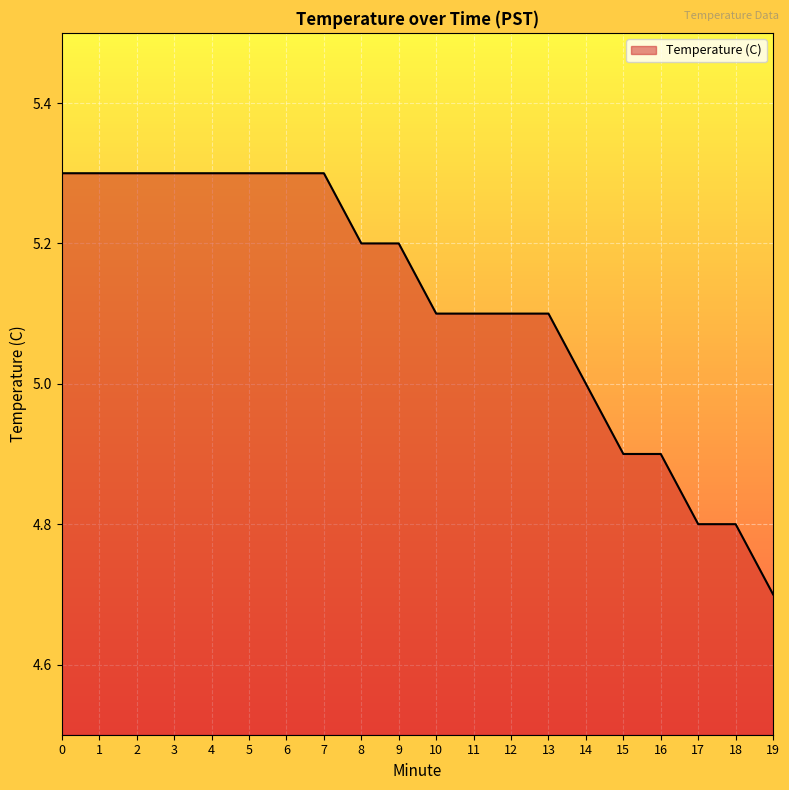

Which category has the lowest value across all series?

19